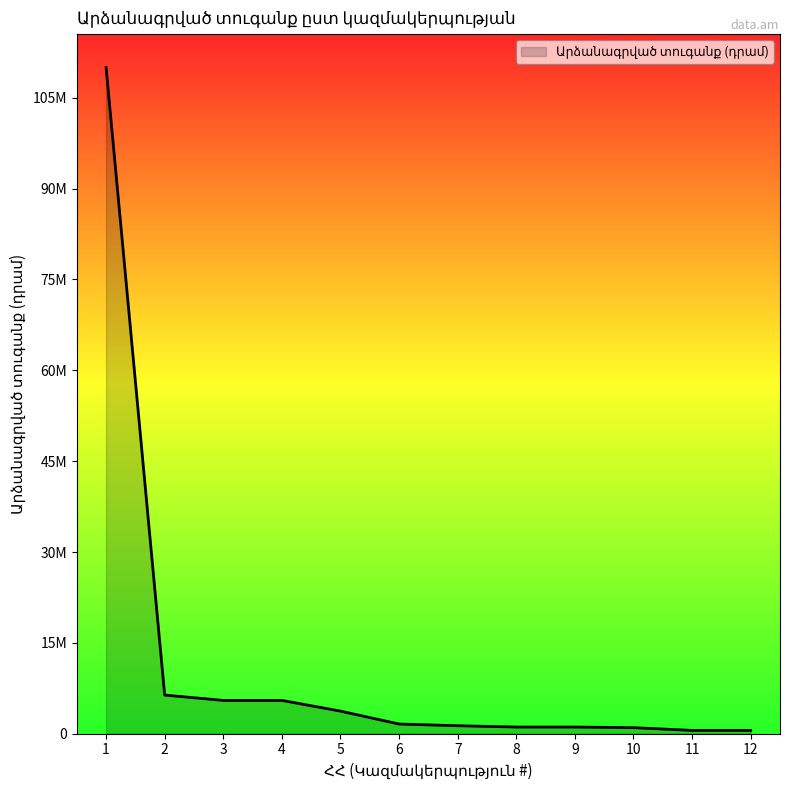

The chart shows a value of 10140596 at 2. True or false?

False